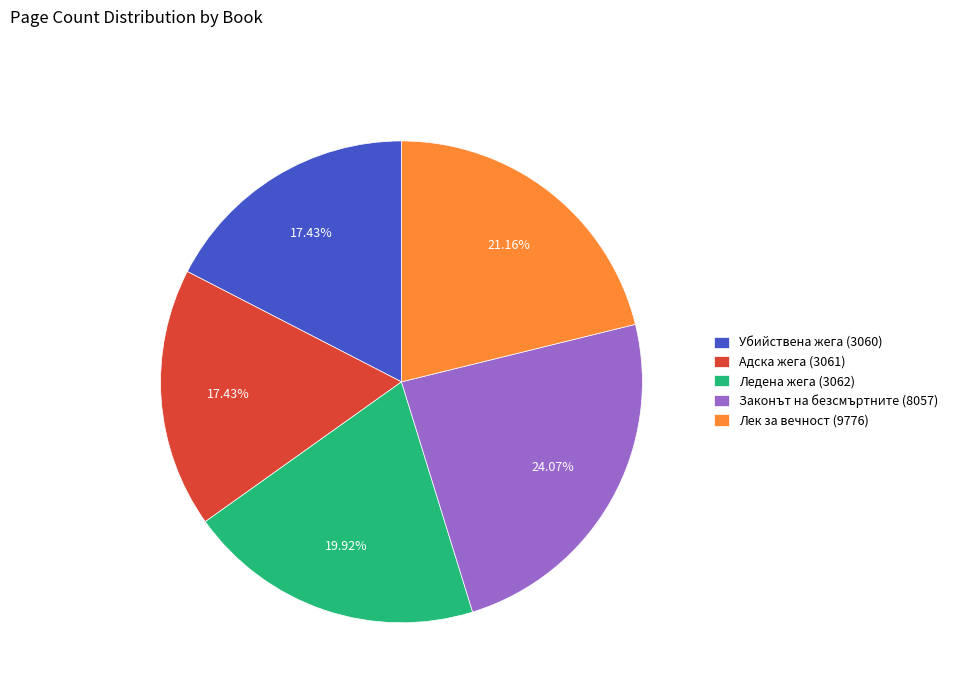

Approximately how many times larger is the value at Адска жега (3061) compared to Законът на безсмъртните (8057)?

0.7